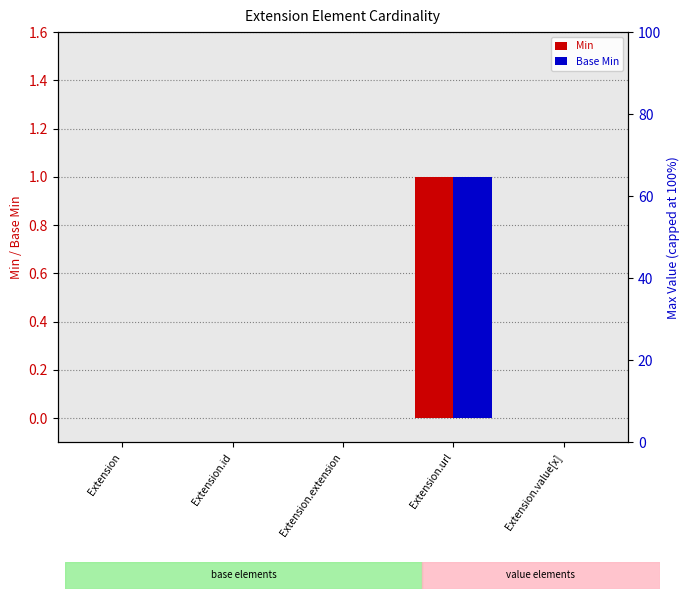

List the series in order of their peak value, highest first.

Min, Base Min